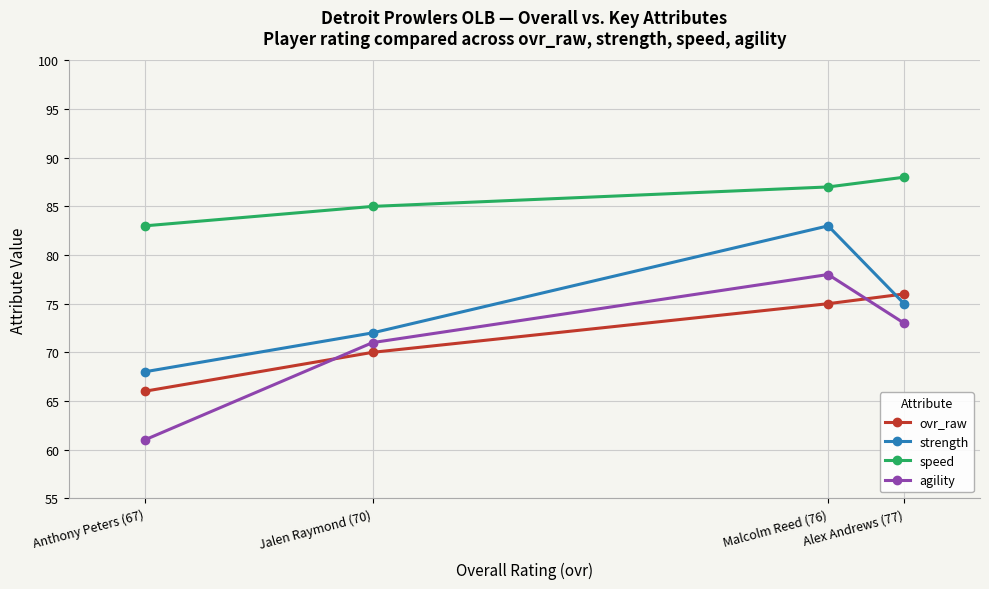

Where is agility nearest to the value 69?

Jalen Raymond (70)